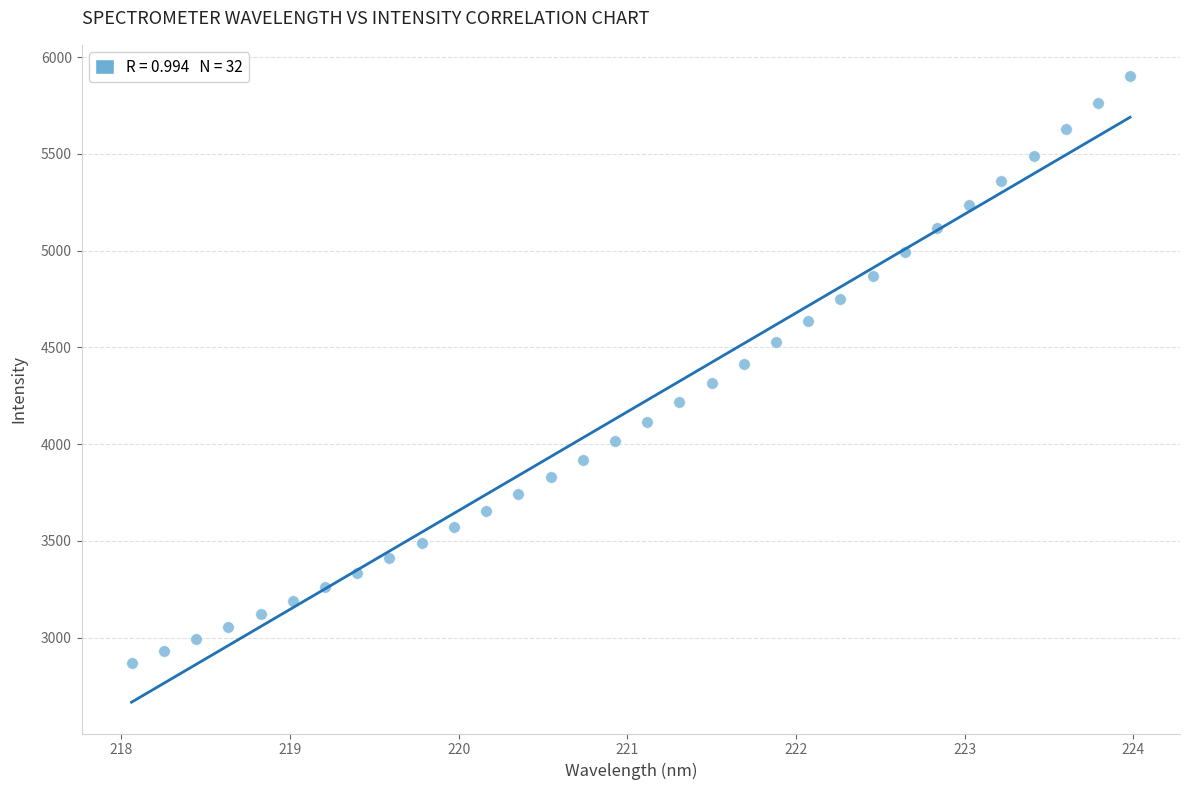

What is the range of Y values (max minus min)?

3032.4